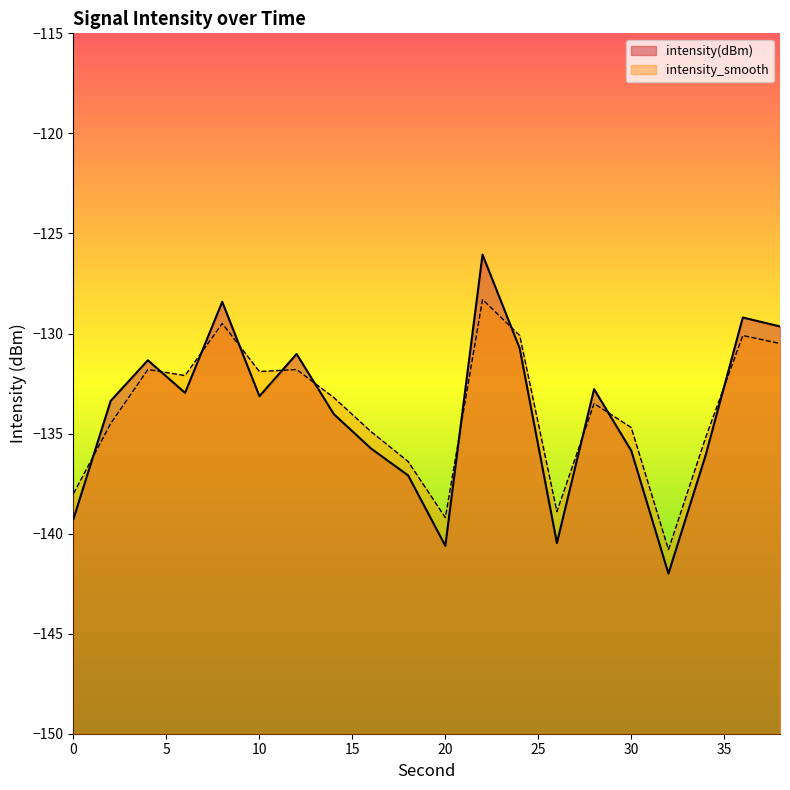

Rank the series by their maximum value, from highest to lowest.

intensity(dBm), intensity_smooth